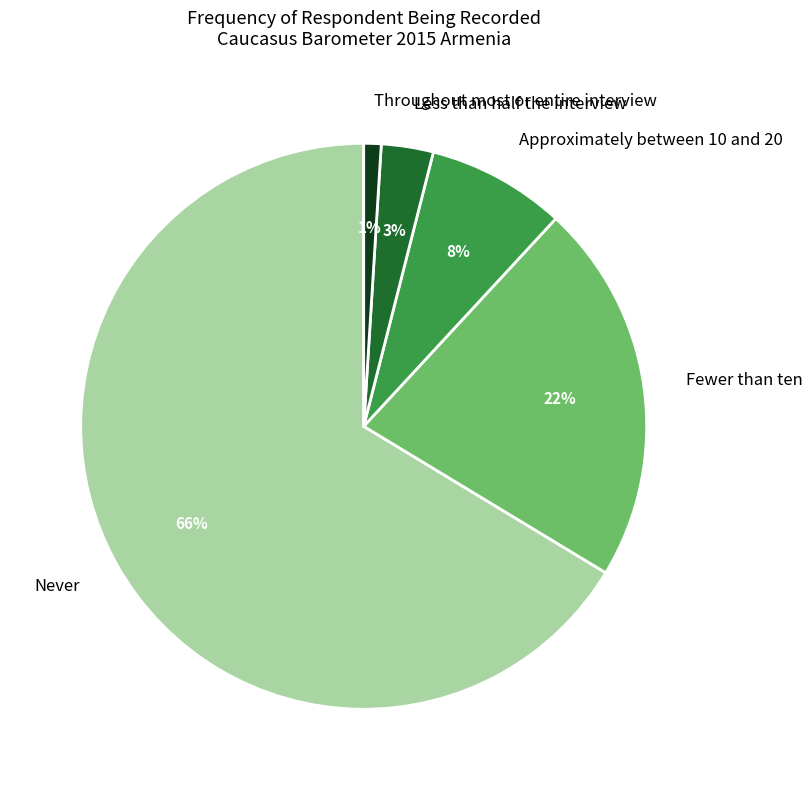

To the nearest percent, what is the average slice percentage?

20%